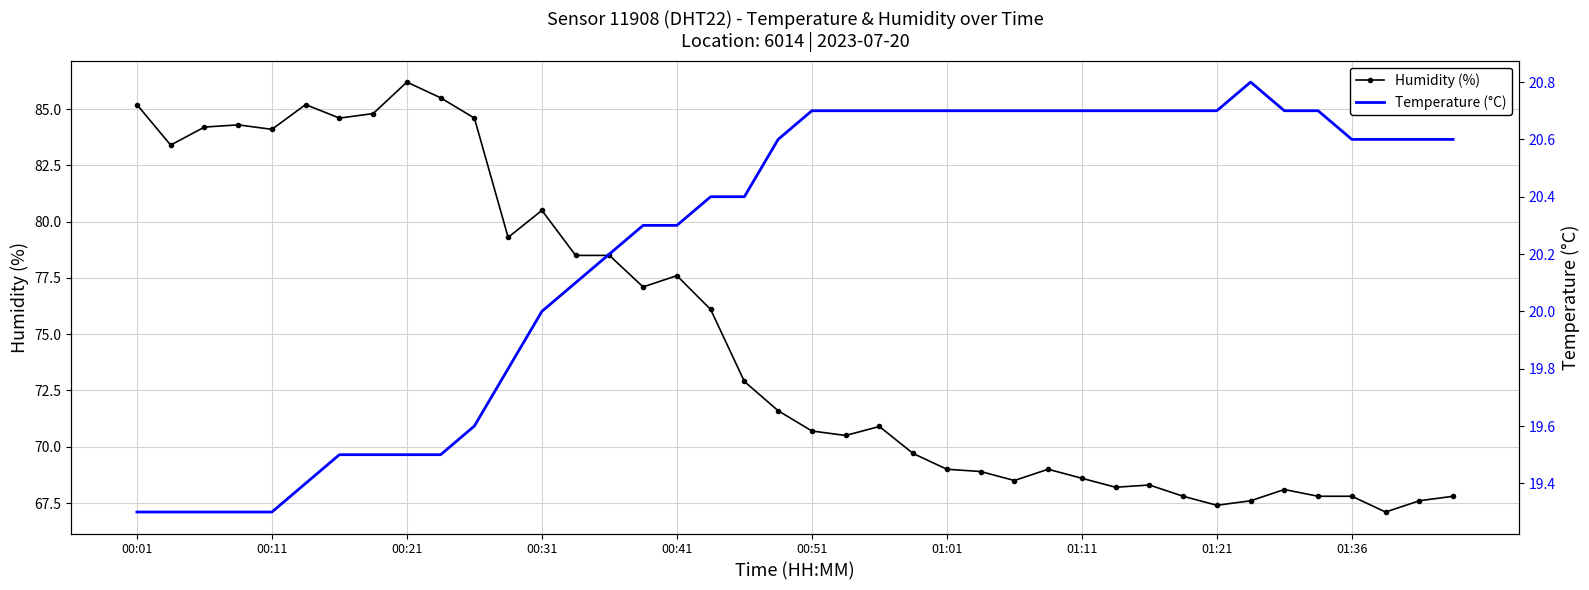

Which category has the highest value in the Humidity (%) series?

00:21